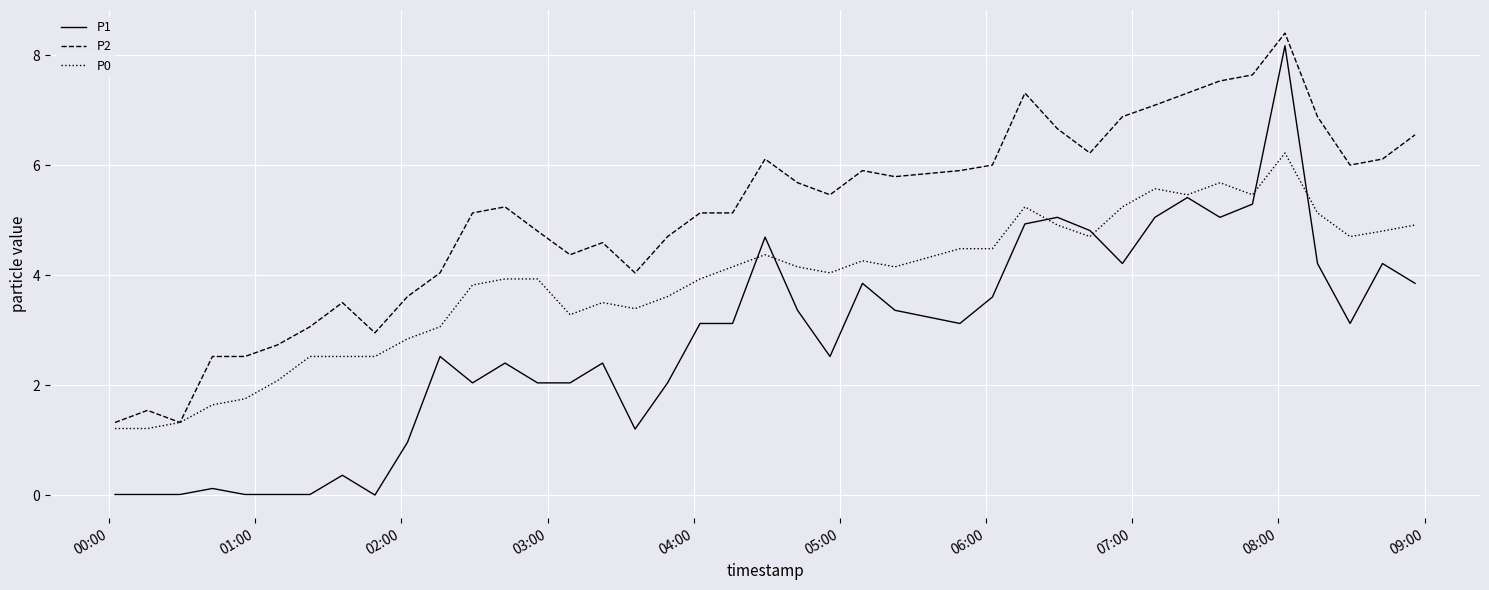

Which series has the largest range (max minus min)?

P1